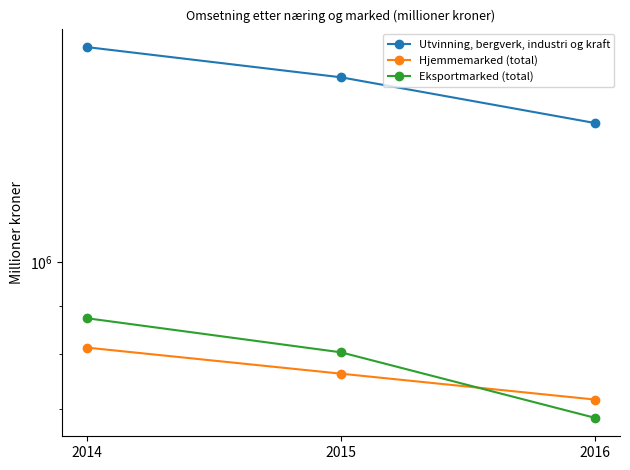

What is the value of the Eksportmarked (total) point at the 2nd from the left?

803490